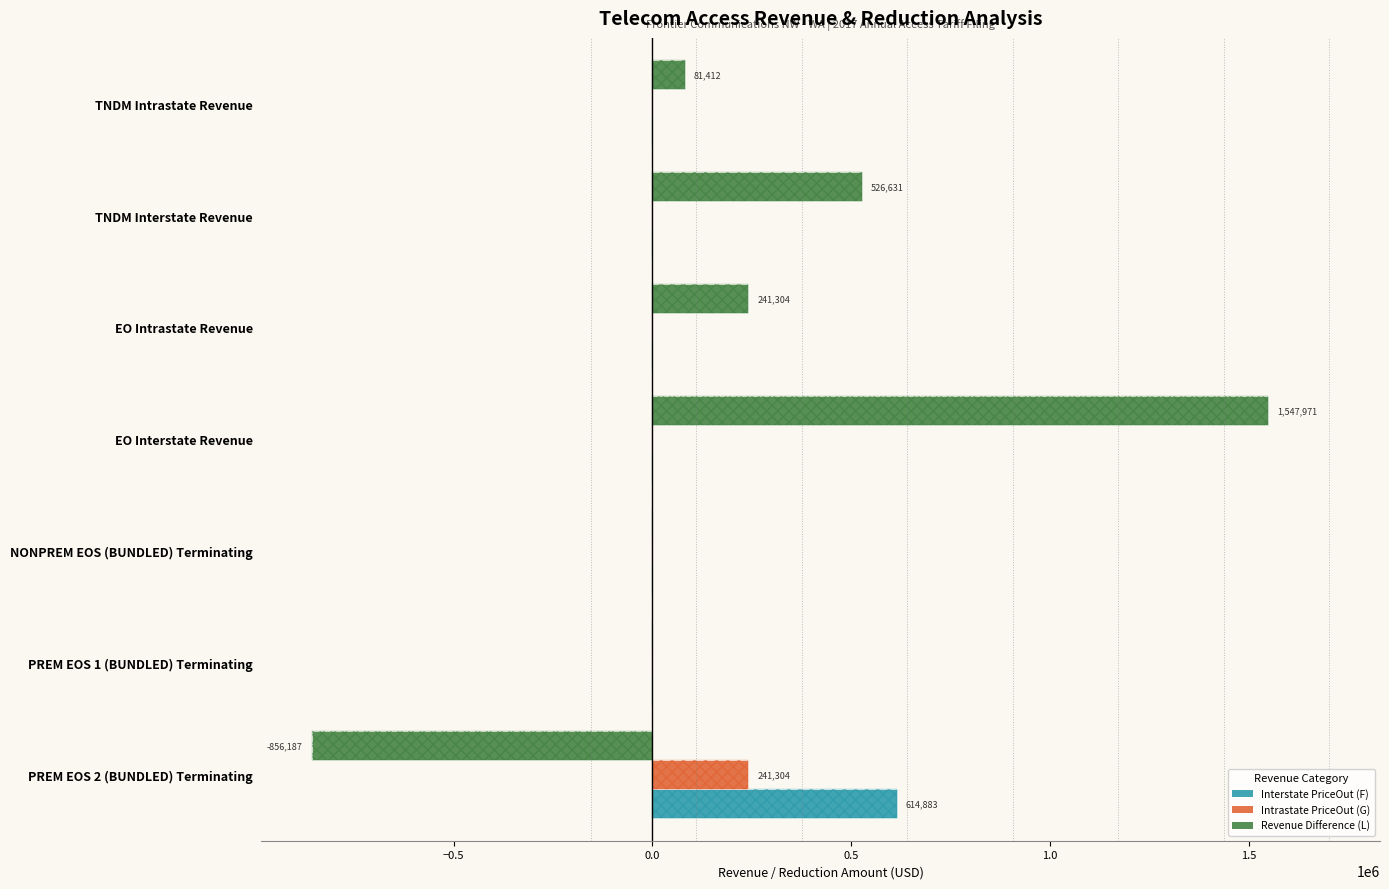

What is the average value of the Intrastate PriceOut (G) series?

34472.0